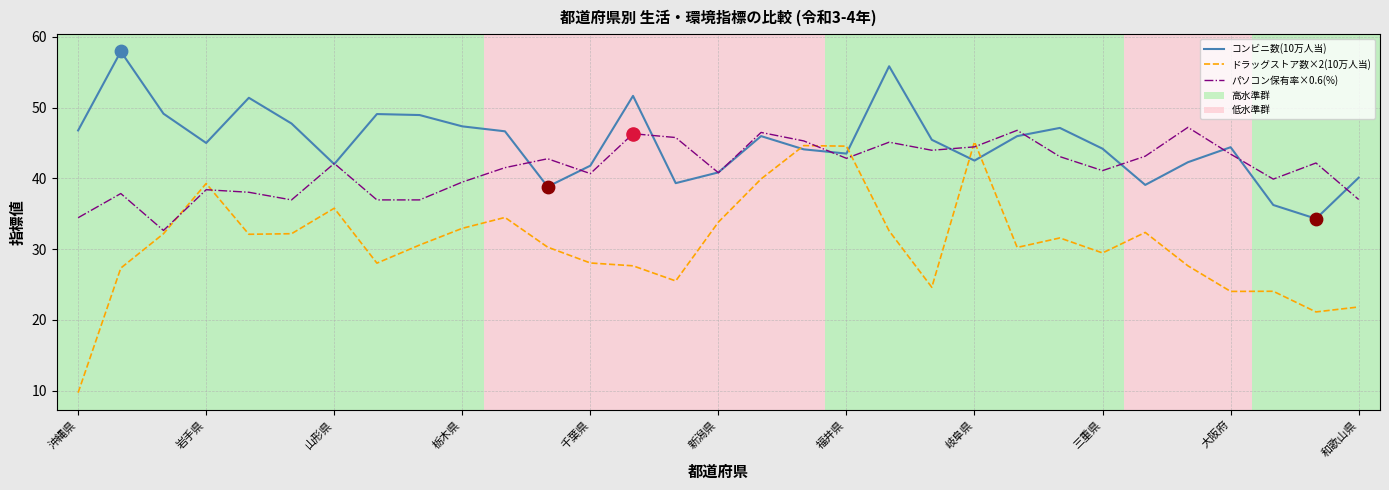

Which series has the largest total across all categories?

コンビニ数(10万人当)